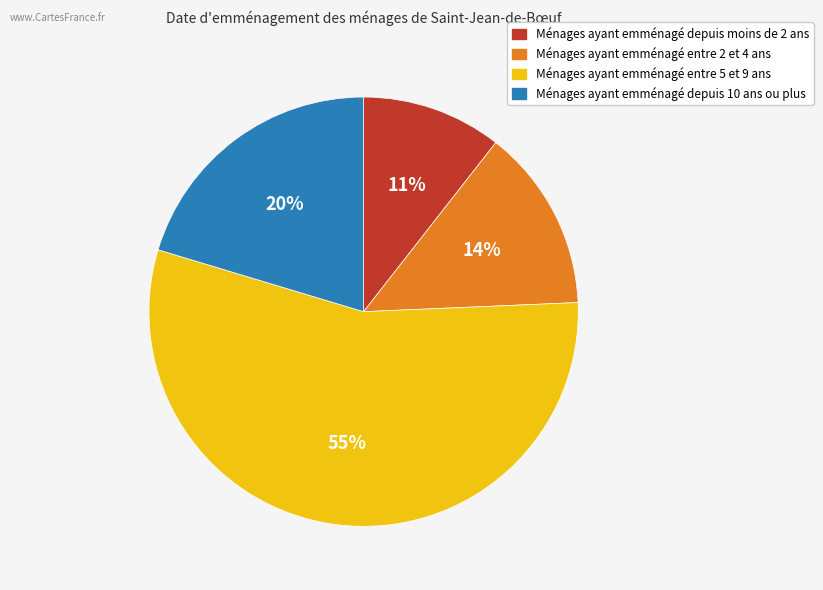

Is there any slice that represents more than half of the pie?

Yes